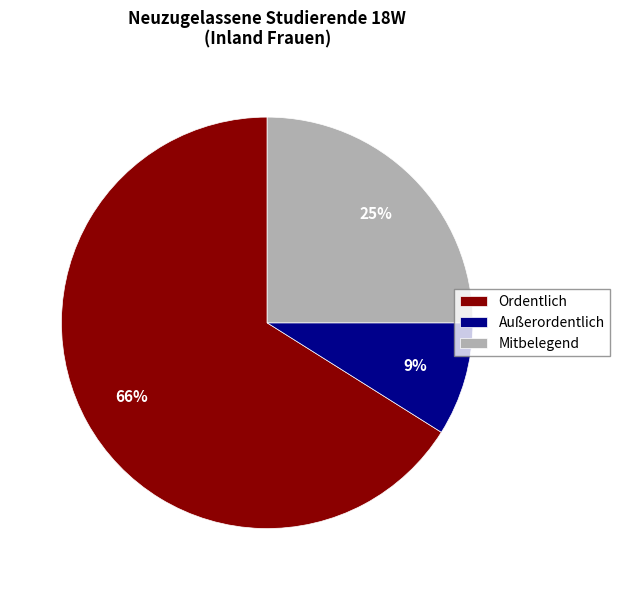

What percentage is the Außerordentlich slice, to the nearest percent?

9%